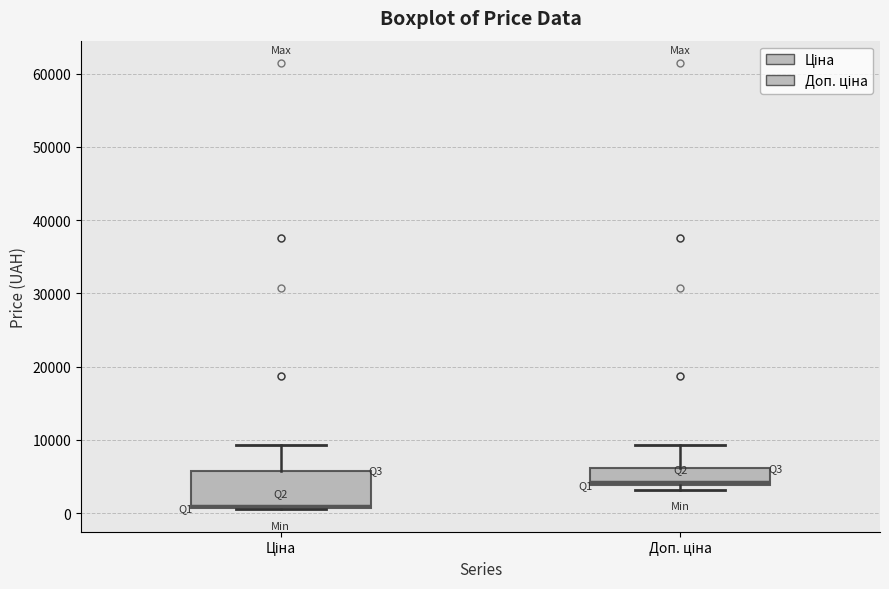

Reading left to right, read every box against the y-axis: the position of its median line, the range the box covers, and the ends of its whiskers. The values are not printed on the chart, so give them approximately, as read against the axis.

Ціна: median 1000 (drawn on the box's lower edge), box 1000 to 6000, whiskers 1000 to 9000
Доп. ціна: median 4000 (just above the box's lower edge), box 4000 to 6000, whiskers 3000 to 9000